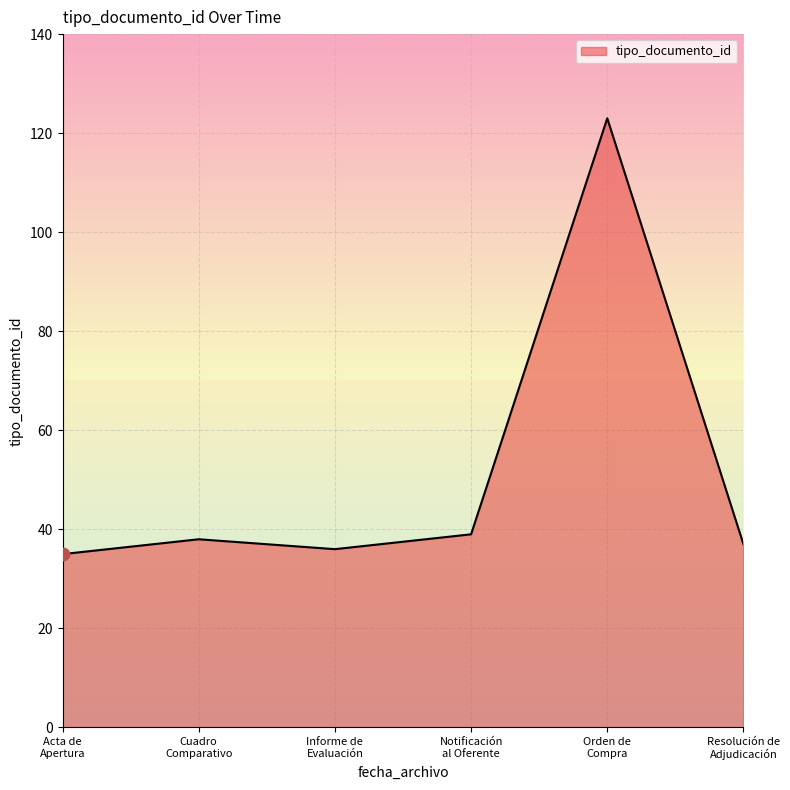

What is the smallest value displayed?

35